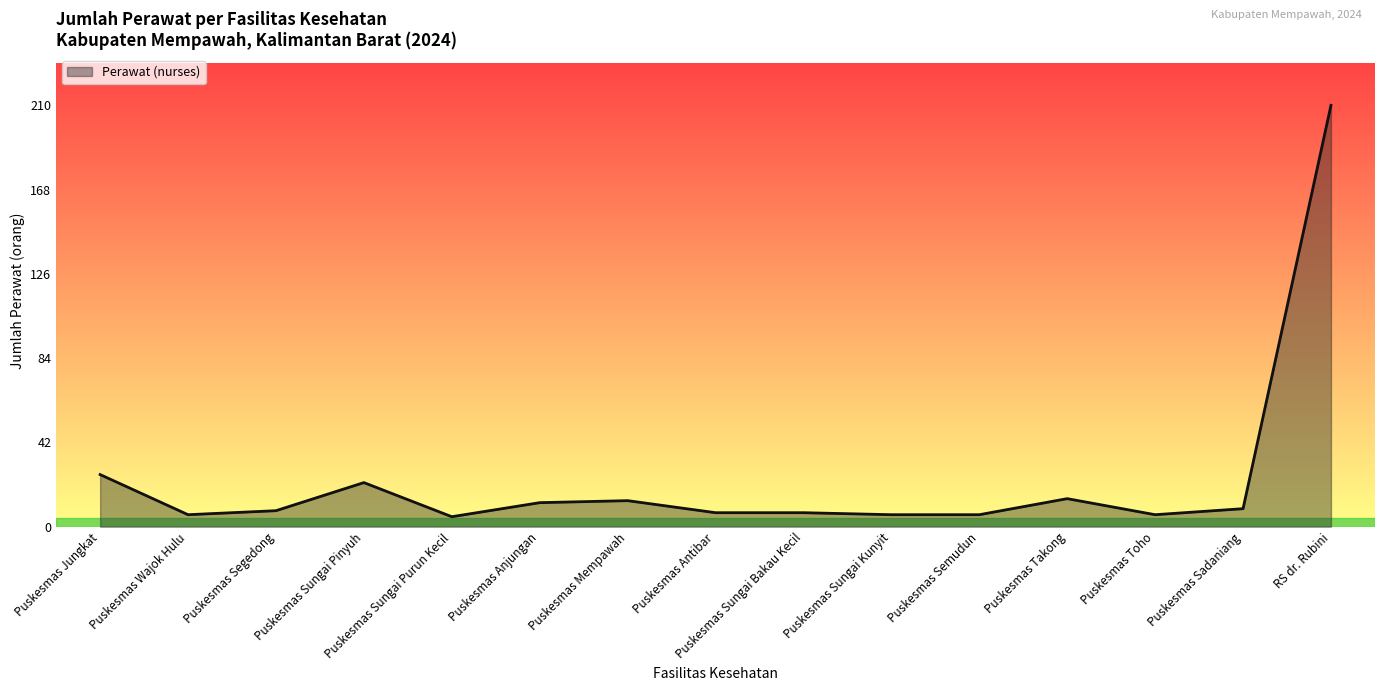

What is the difference between the maximum and minimum values?

205